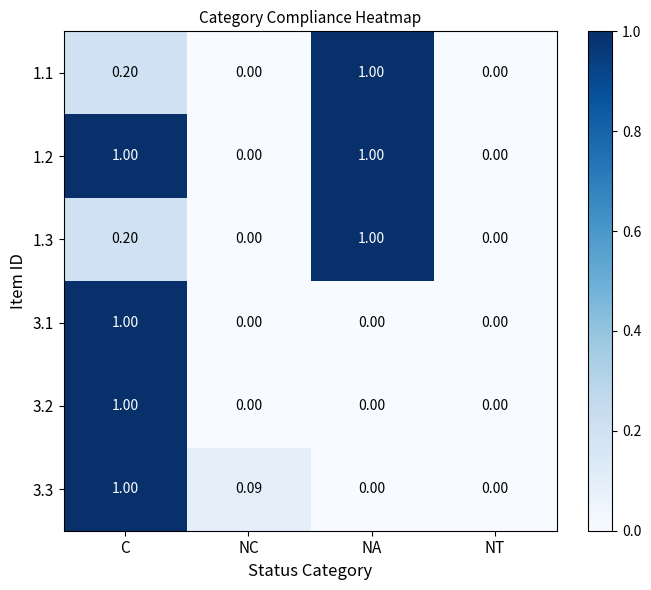

At which category is the sum across all series the highest?

C